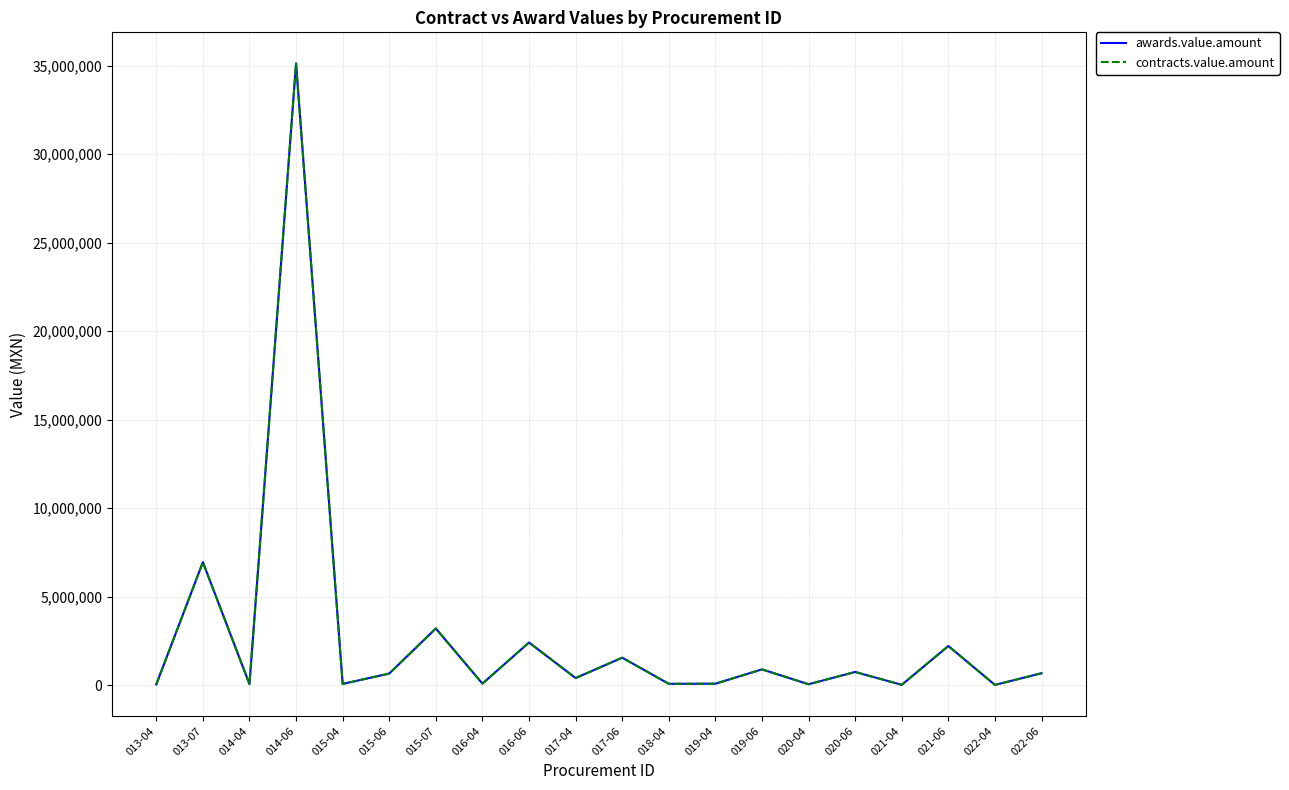

Where does the contracts.value.amount series first go above 658811?

013-07